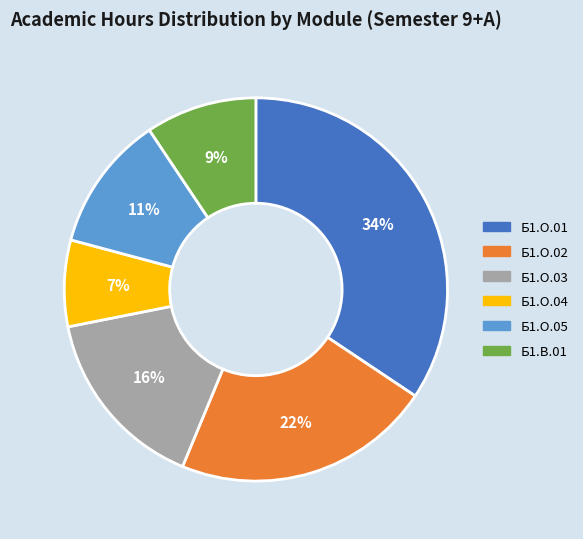

To the nearest percent, what is the difference between the largest and smallest slice percentages?

27%